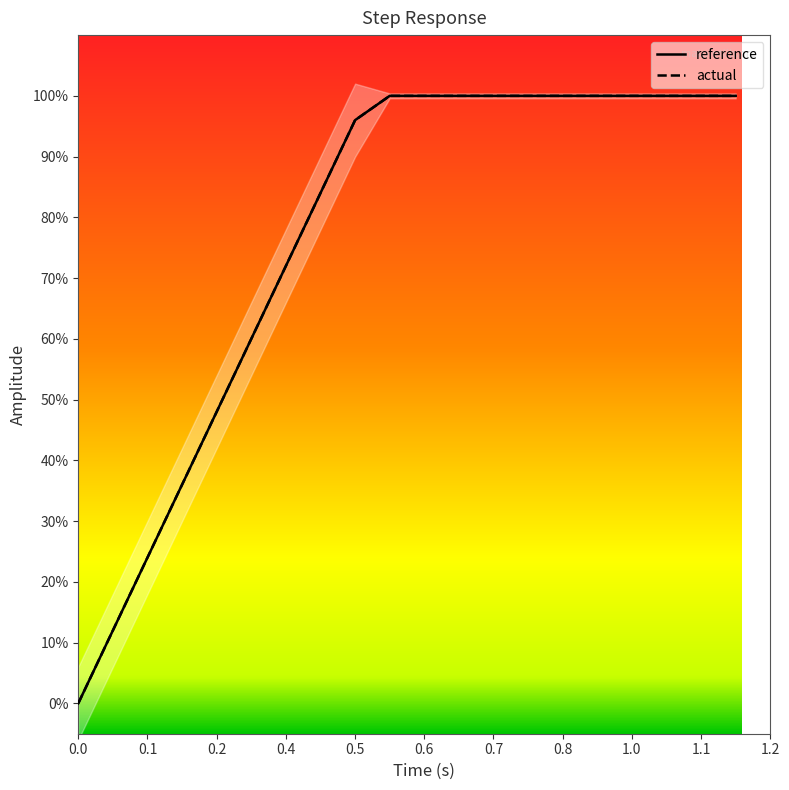

Rank the series at 0.0 from highest to lowest value.

reference, actual